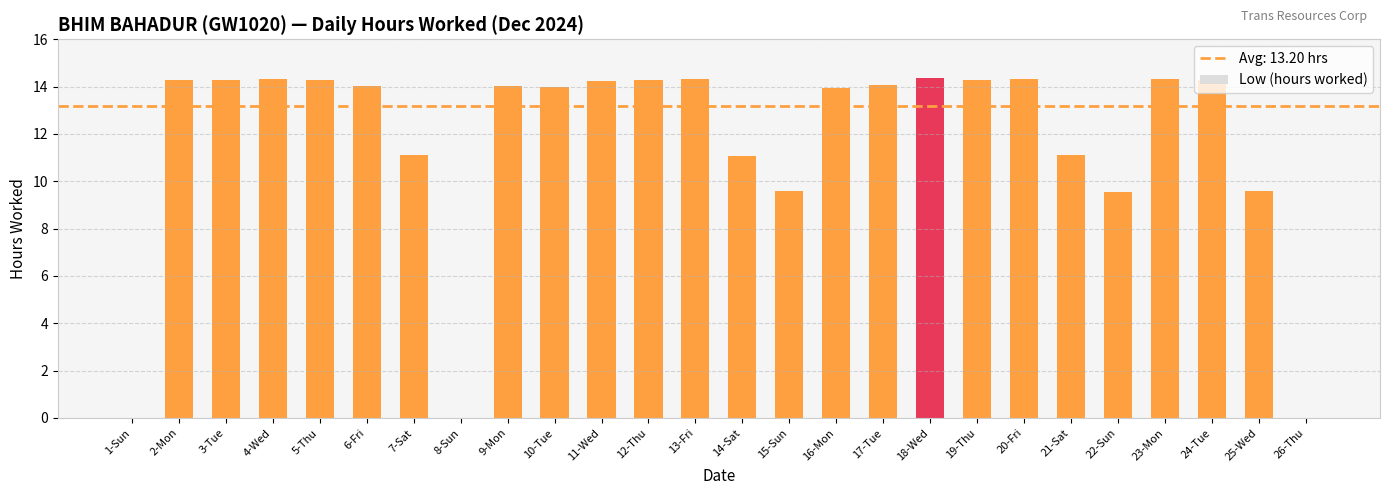

At which label does the data first exceed 14?

2-Mon